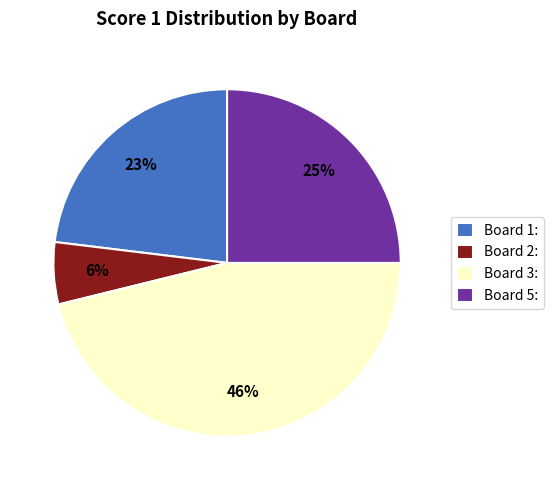

Do Board 2: and Board 5: together represent more than half of the pie?

No